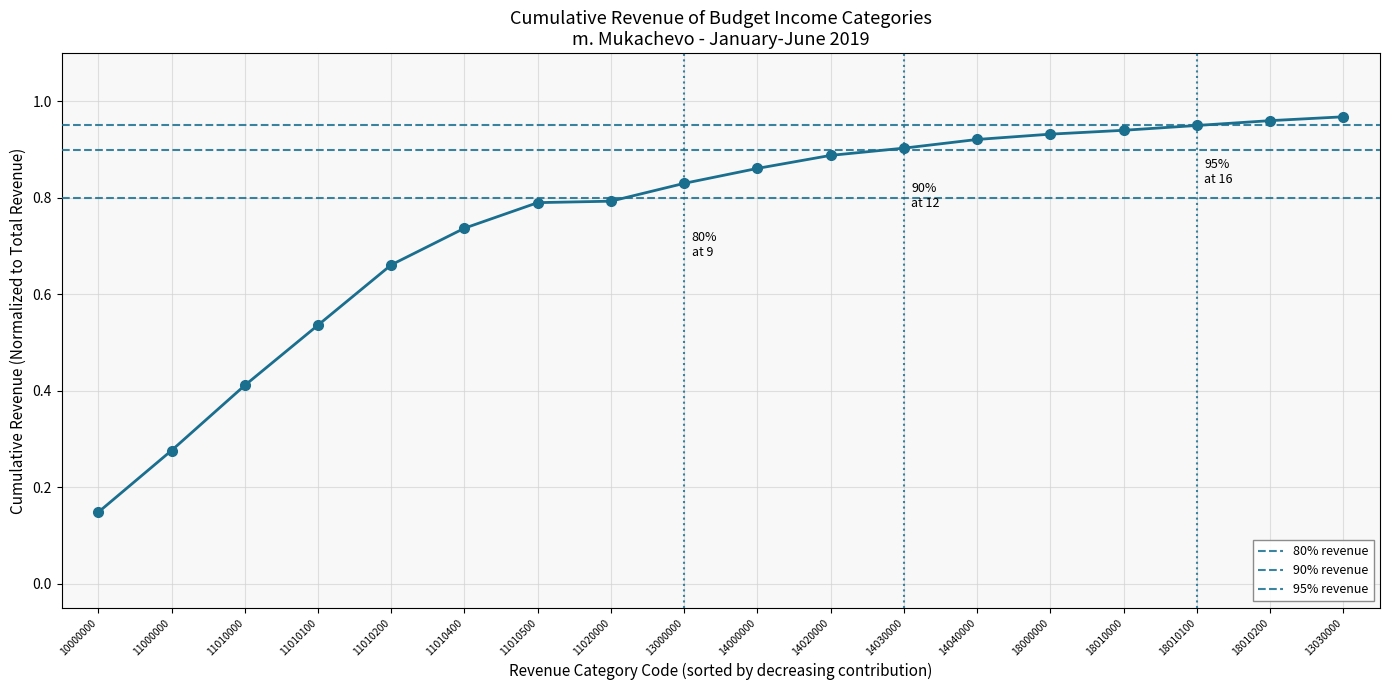

Is it true that the value at 11010500 is 0.8?

True